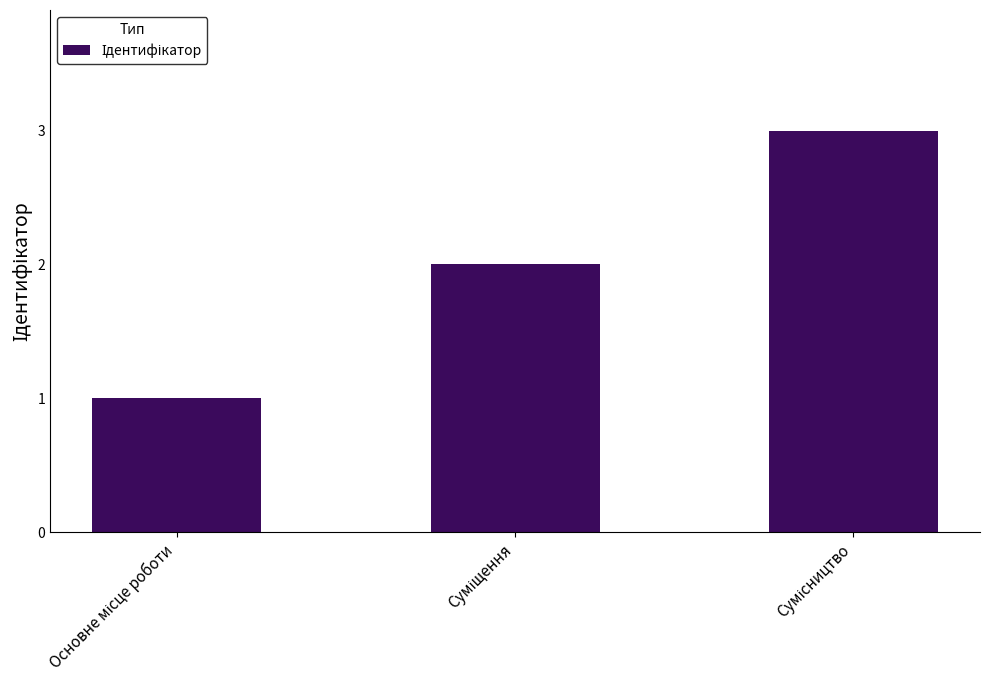

What is the greatest value displayed?

3